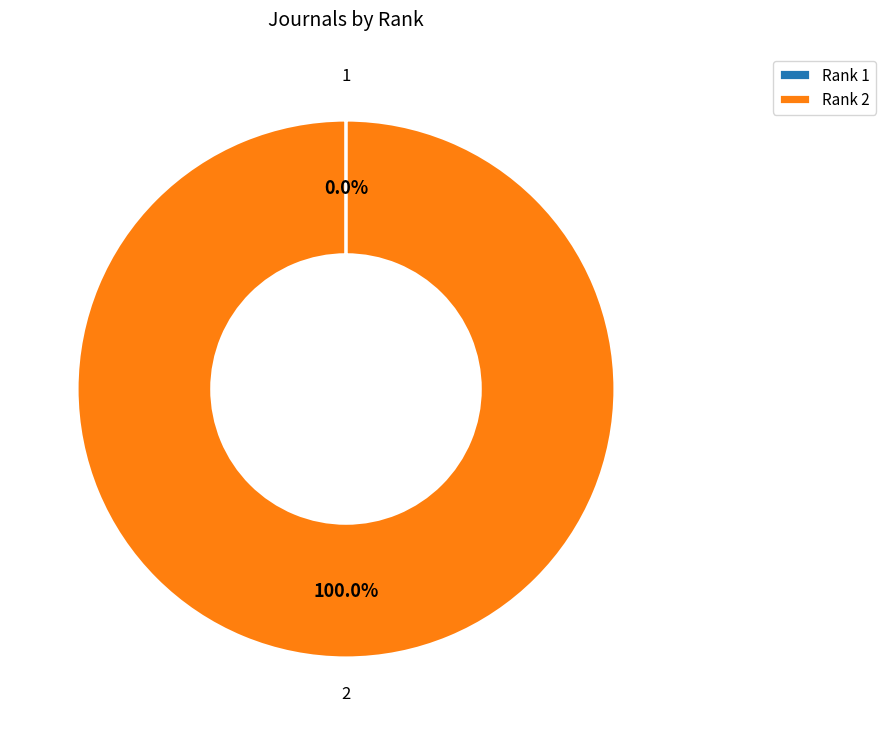

Does any single category account for the majority?

Yes